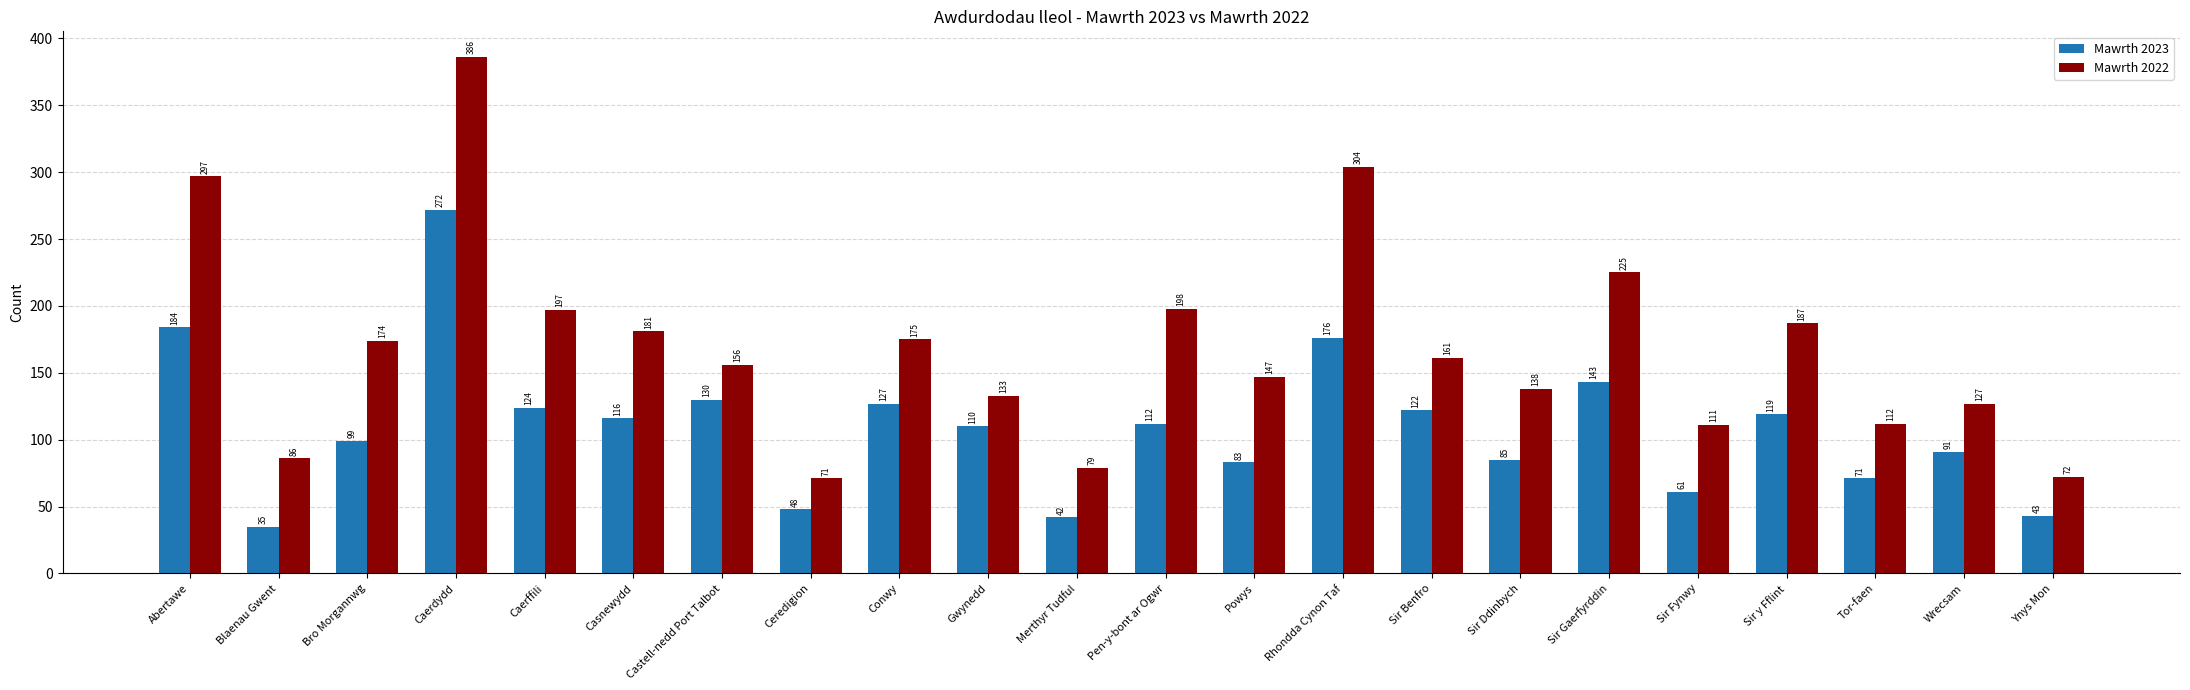

What is the label of the 10th bar from the right?

Powys